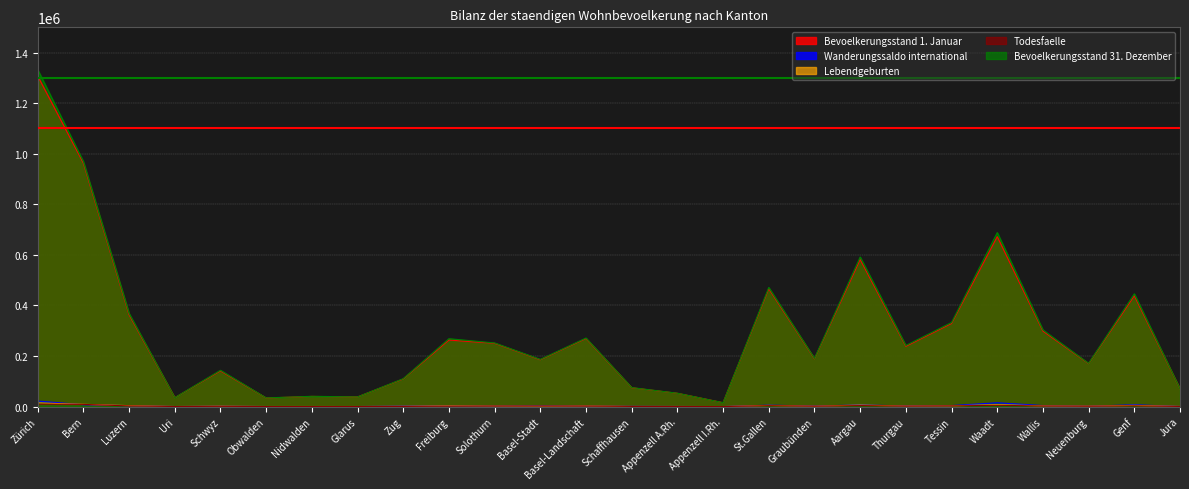

Between Schwyz and Genf, which is larger?

Genf